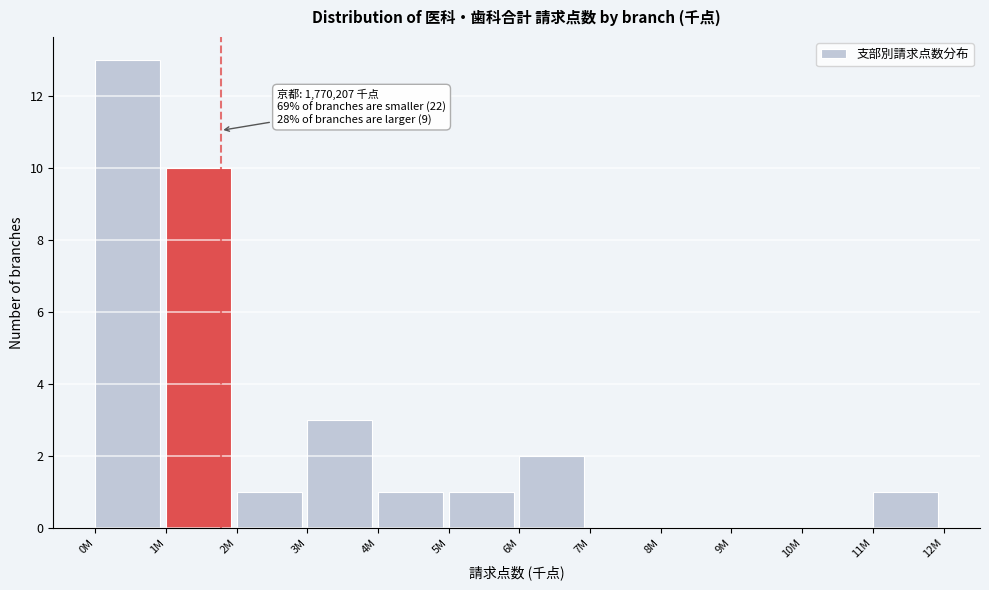

Reading right to left, list all the values displayed in this chart.

11M=1	10M=0	9M=0	8M=0	7M=0	6M=2	5M=1	4M=1	3M=3	2M=1	1M=10	0M=13